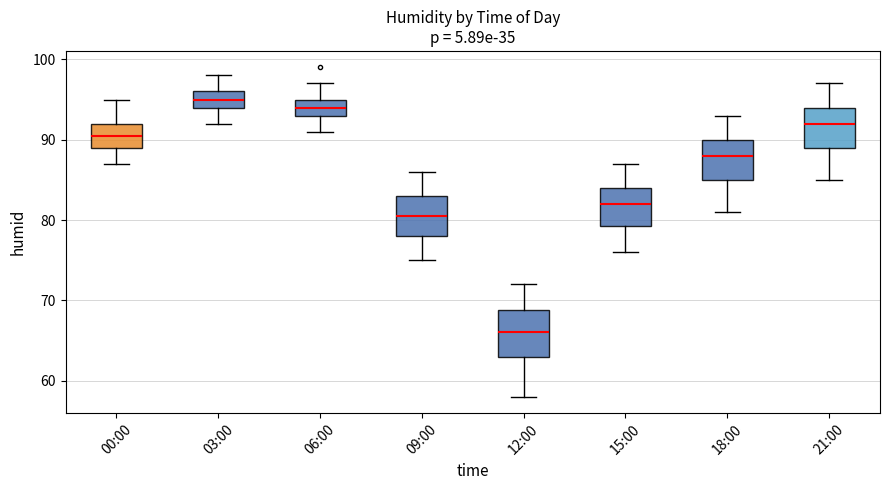

Which box's median line is the lowest?

12:00